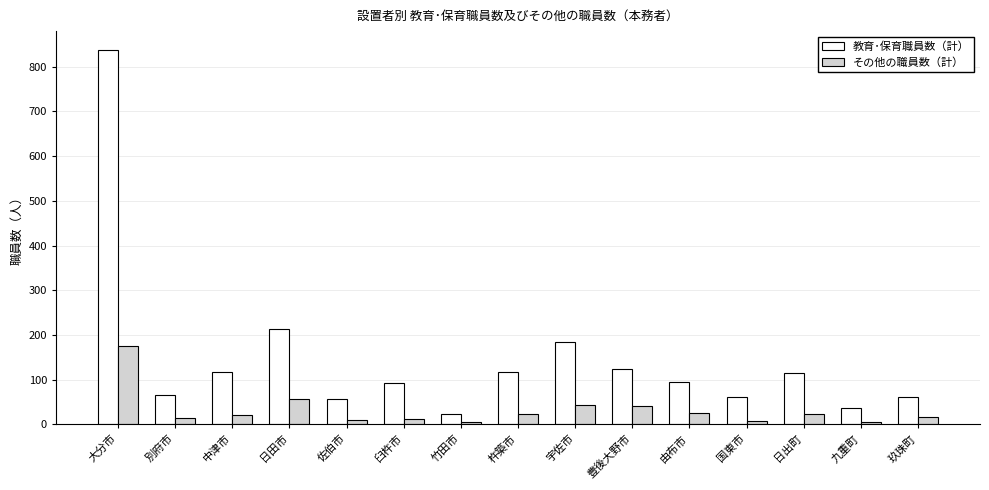

What is the greatest value displayed?

838